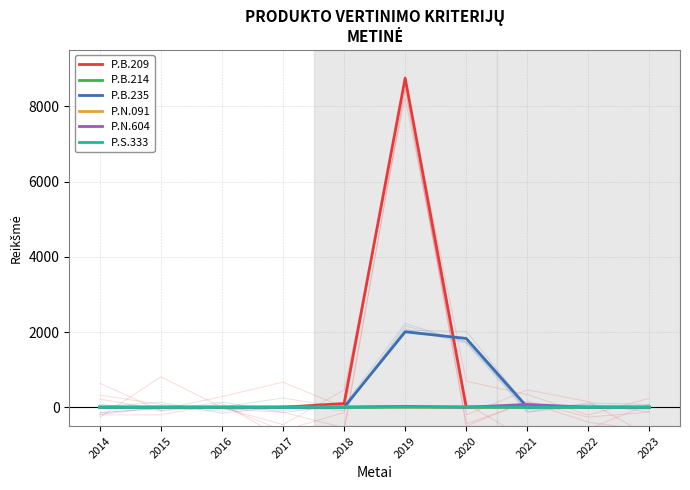

Rank the series at 2020 from lowest to highest value.

P.B.209, P.N.091, P.N.604, P.B.214, P.S.333, P.B.235